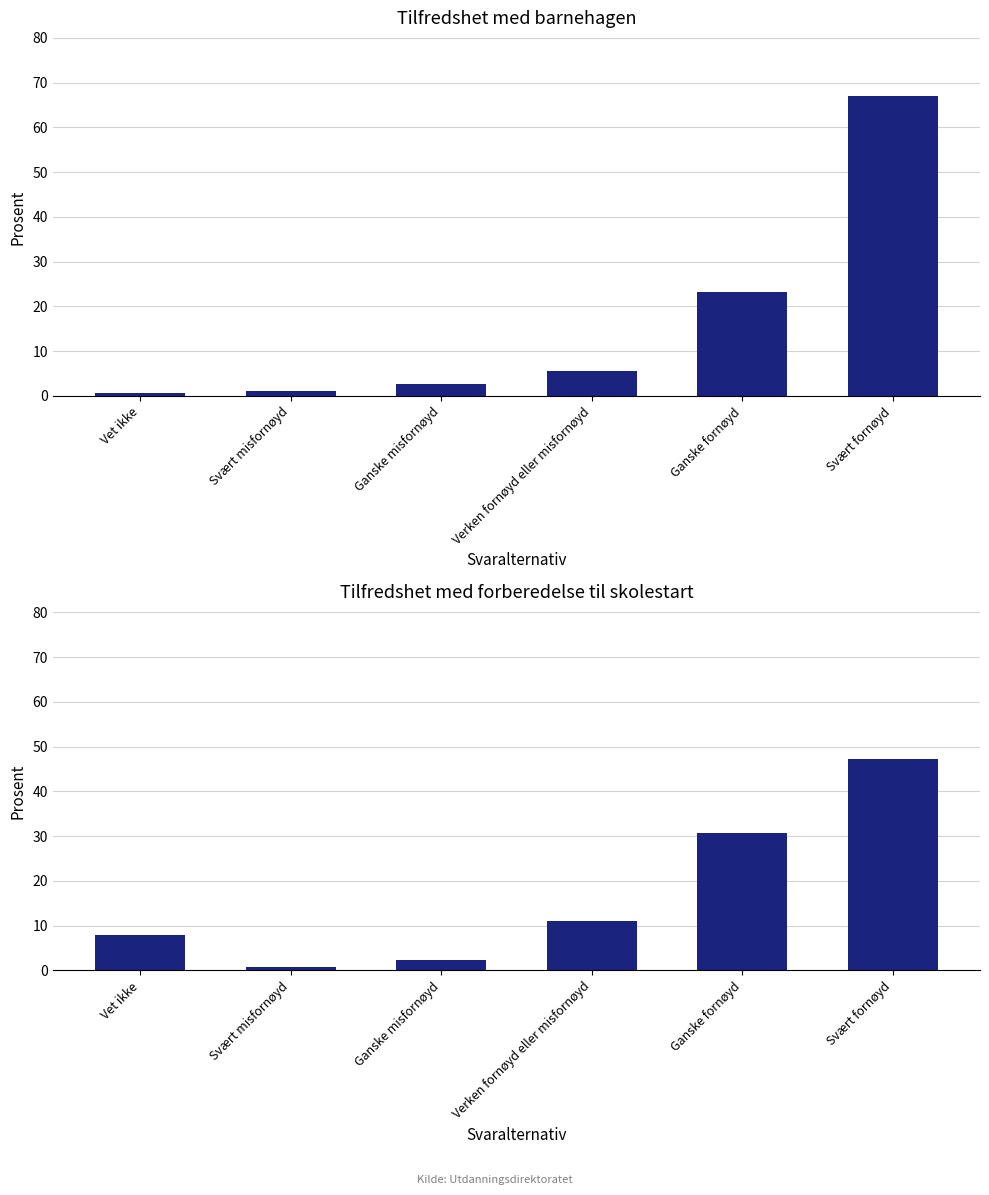

What is the difference between the highest and lowest values at Ganske misfornøyd?

0.3